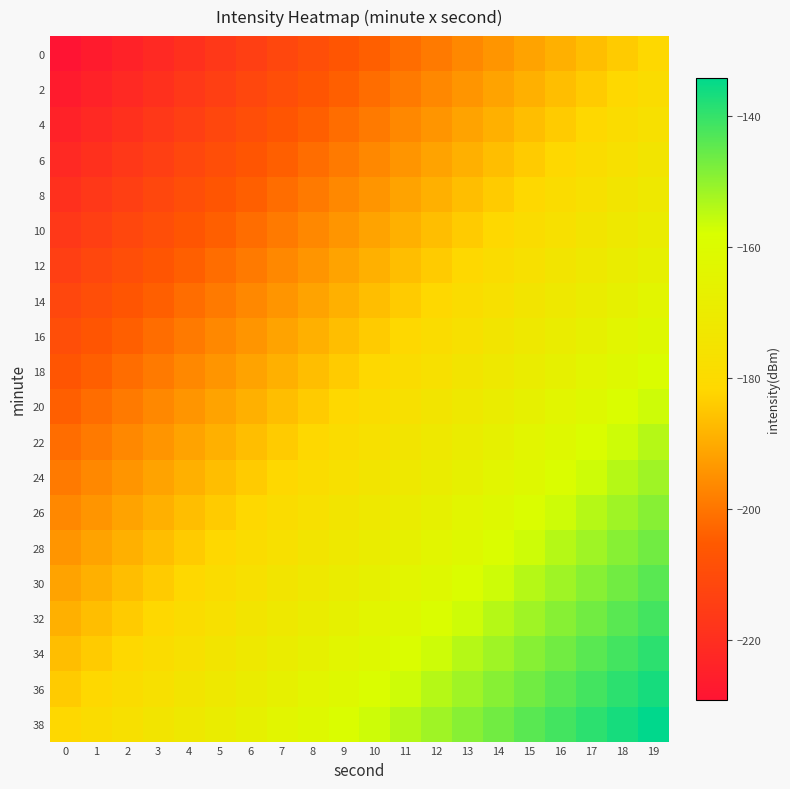

At which category is the sum across all series the highest?

19